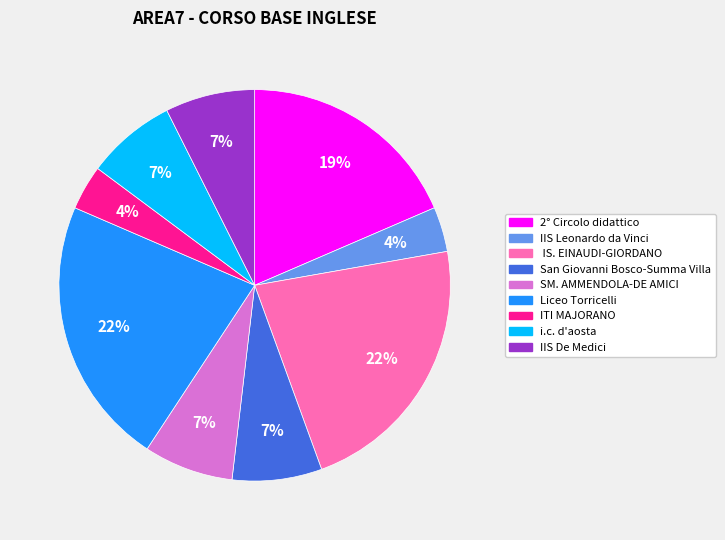

Is there any slice that represents more than half of the pie?

No